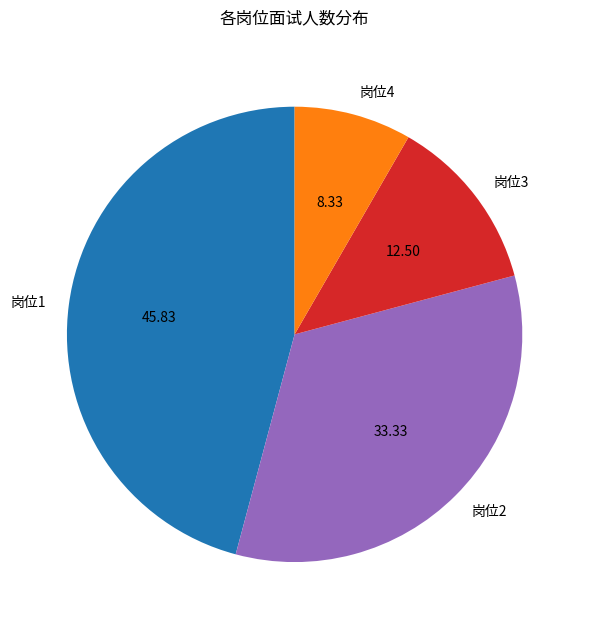

Which slice is the smallest?

岗位4